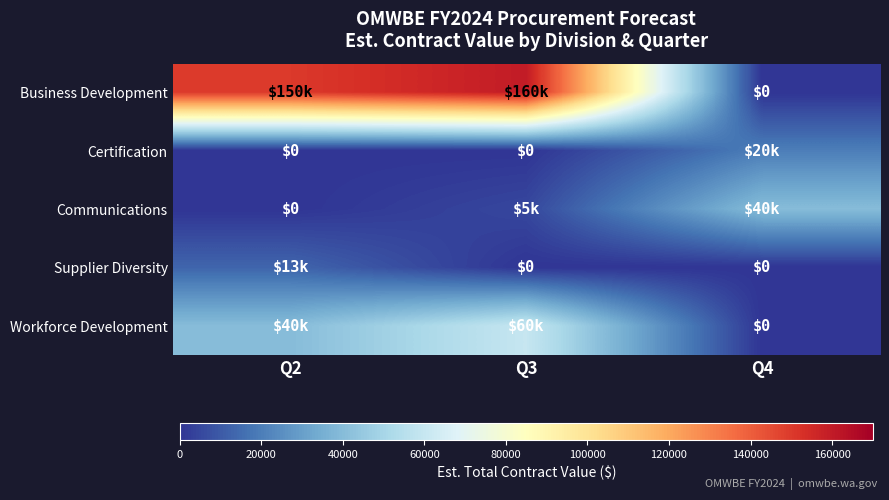

How many series are shown in this chart?

5